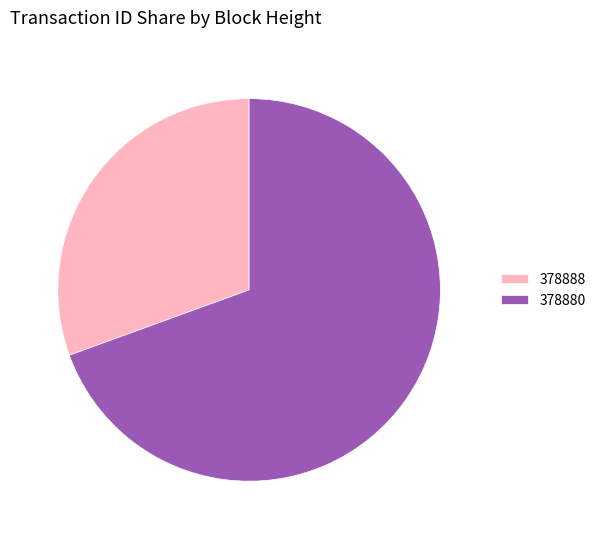

Which has a higher value, 378880 or 378888?

378880